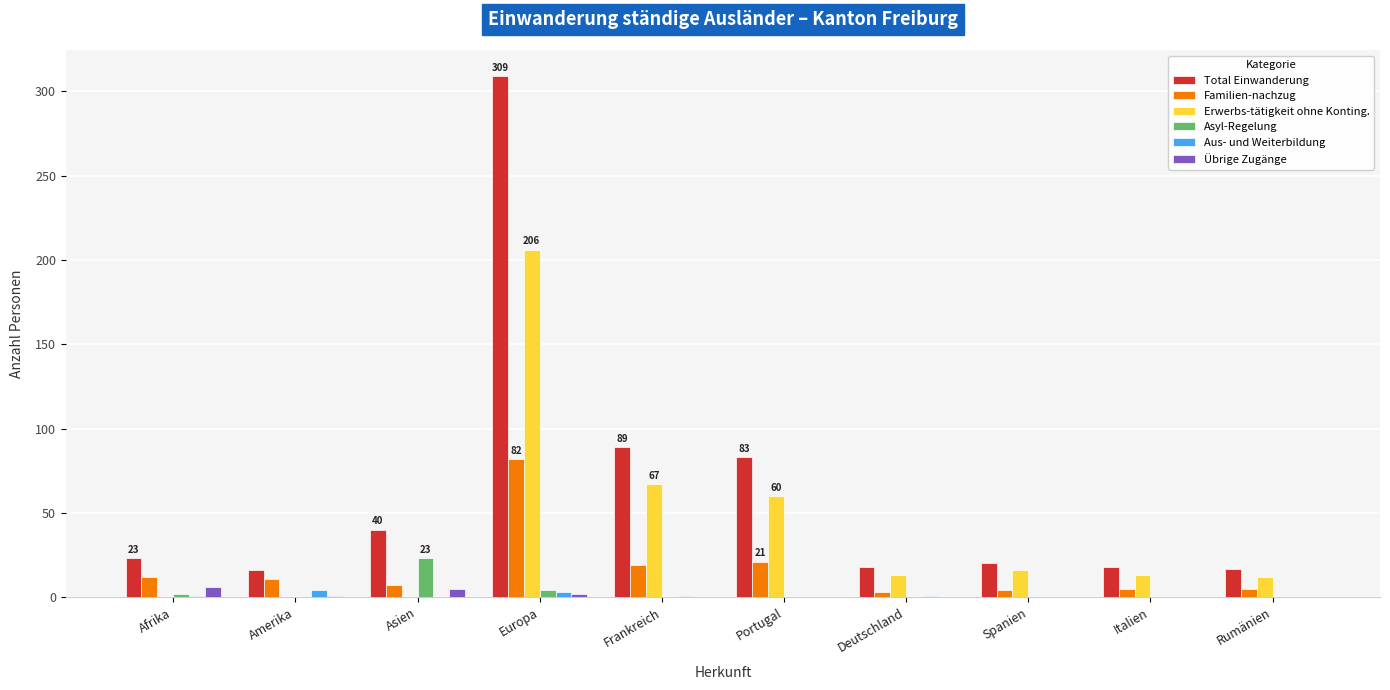

Is the value of Erwerbs-tätigkeit ohne Konting. at Portugal greater than the value of Familien-nachzug at Spanien?

Yes